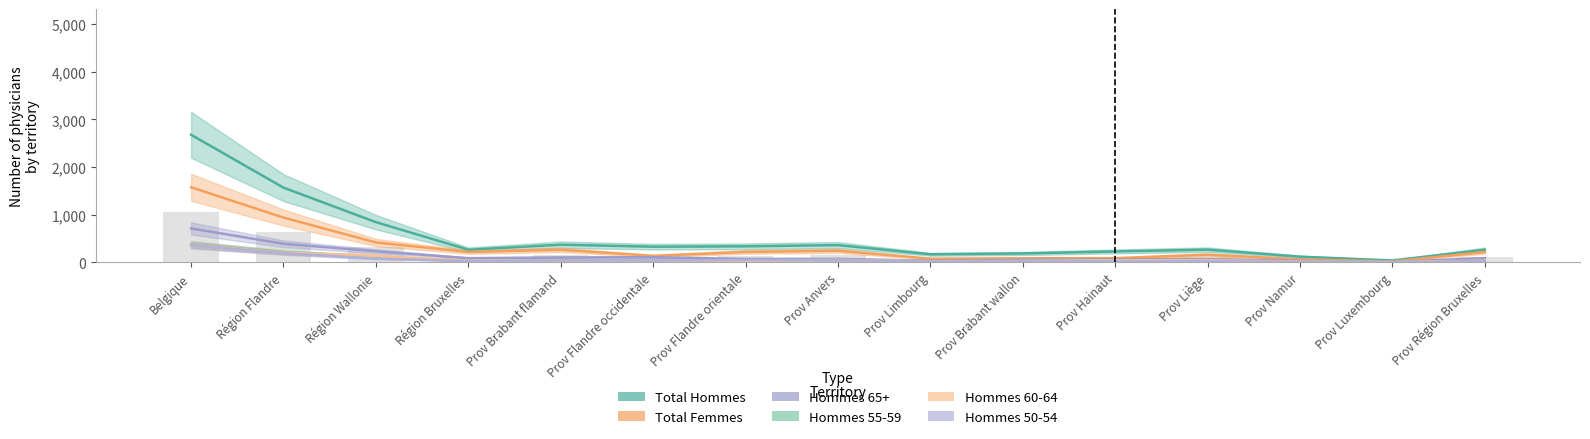

Is it true that Hommes 60-64 equals 135 at Région Wallonie?

True